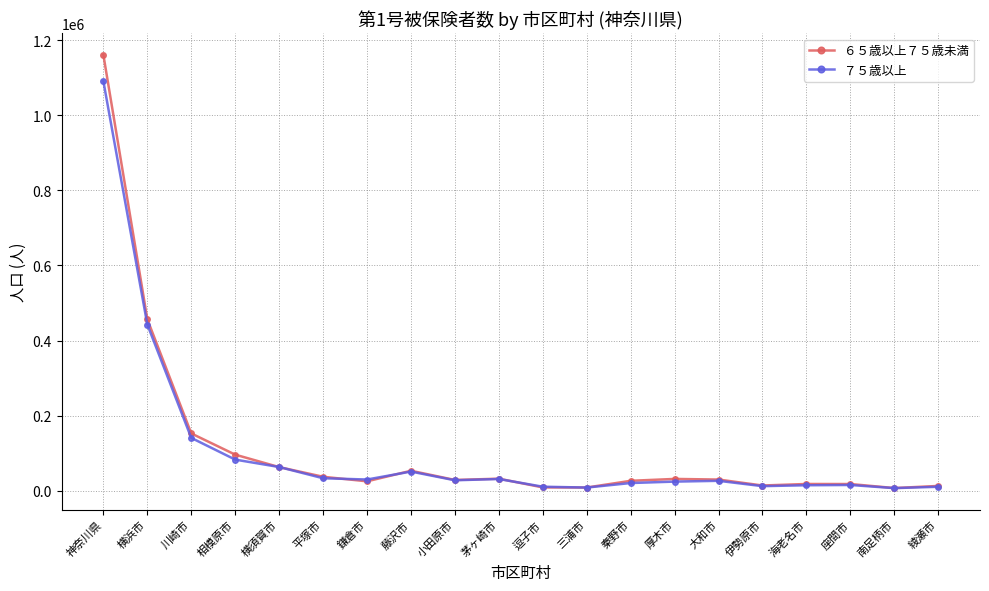

Which series changed the most between 相模原市 and 茅ヶ崎市?

６５歳以上７５歳未満